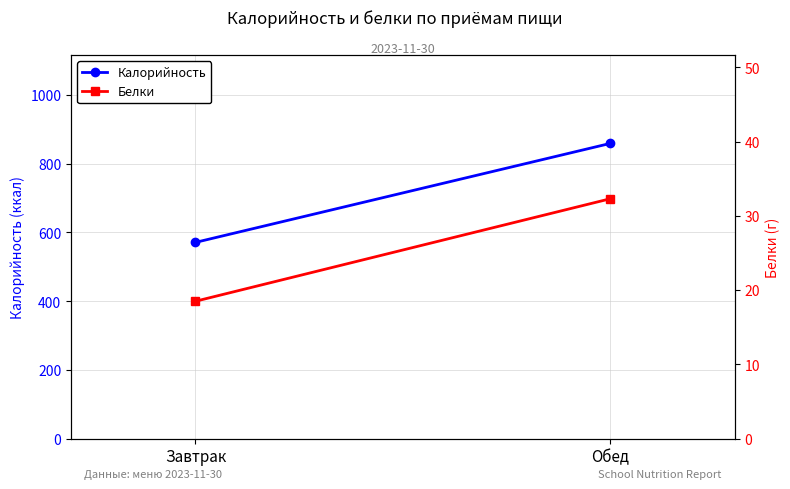

What is the value of the Белки point at the 2nd from the left?

32.3